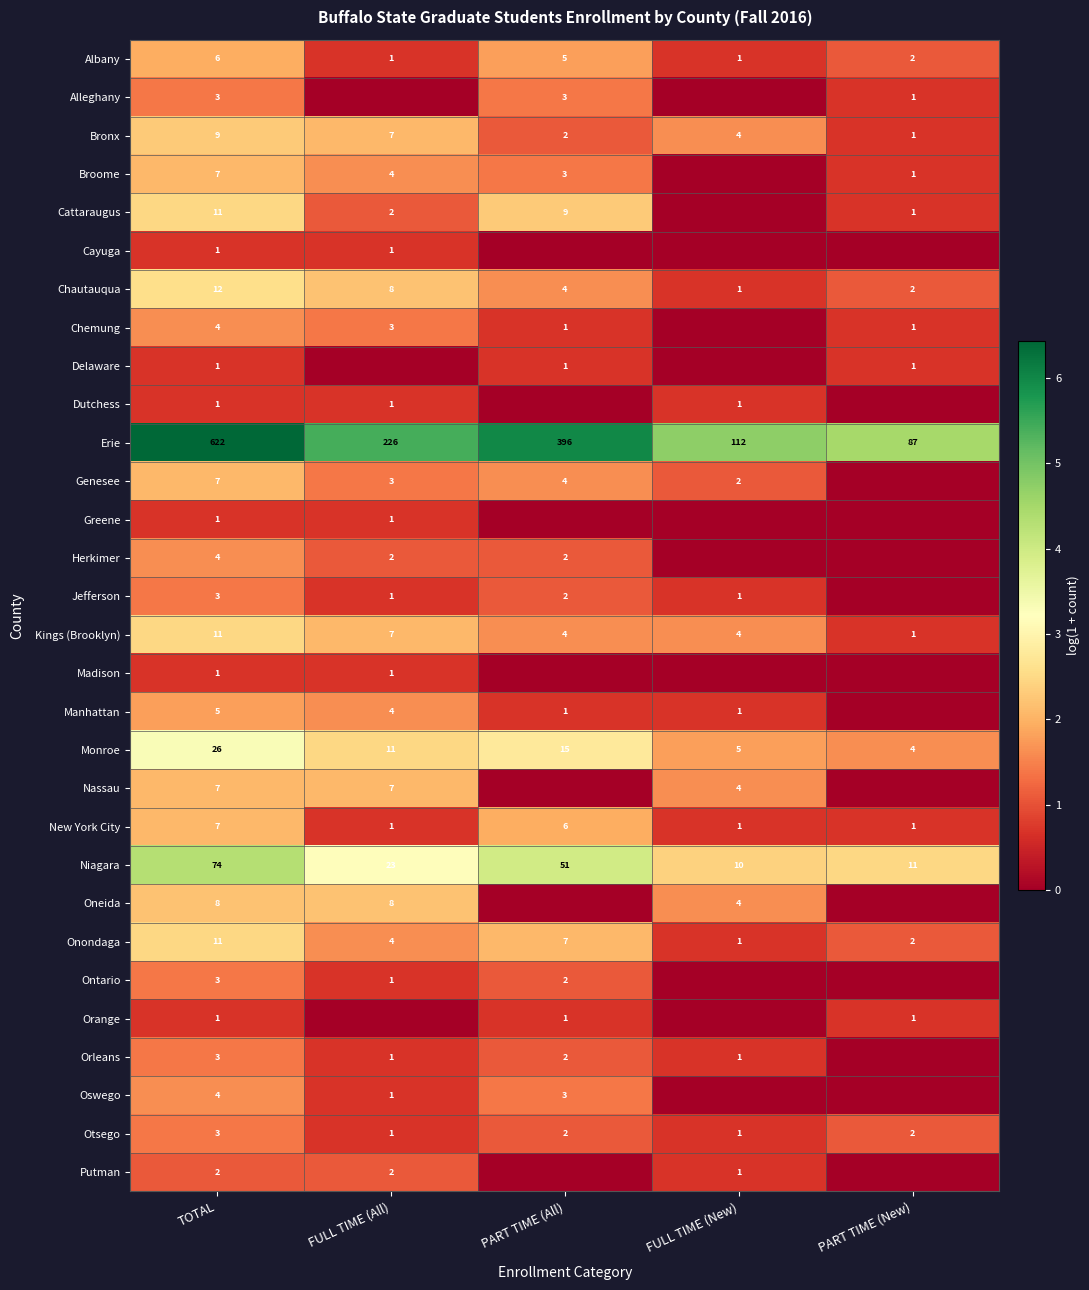

Is the value of Cayuga at FULL TIME (All) greater than the value of Monroe at TOTAL?

No